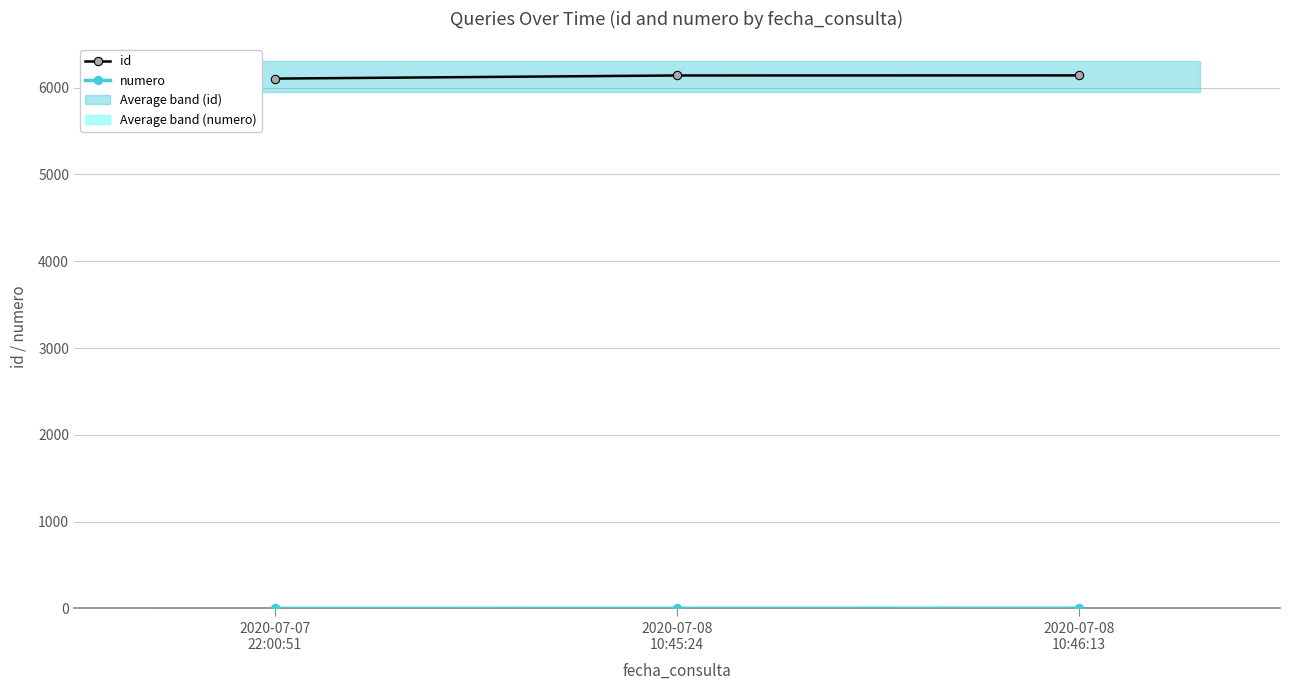

What are all the series names shown in the legend?

id, numero